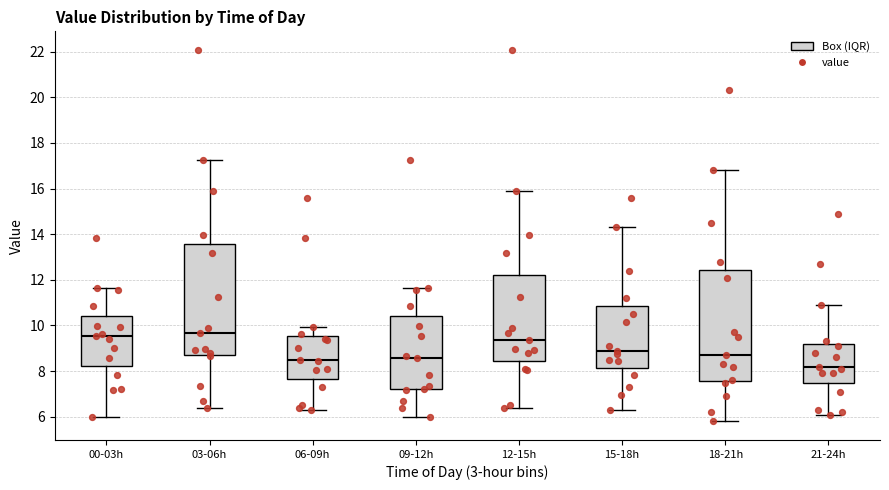

Reading left to right, transcribe this box plot: for each box, give where its median line is, the range the box spans, and where its two whiskers end, as read against the y-axis. The values are not printed on the chart, so give them approximately, as read against the axis.

00-03h: median 9.6, box 8.2 to 10.4, whiskers 6.0 to 11.6
03-06h: median 9.6, box 8.8 to 13.6, whiskers 6.4 to 17.2
06-09h: median 8.6, box 7.6 to 9.6, whiskers 6.2 to 10.0
09-12h: median 8.6, box 7.2 to 10.4, whiskers 6.0 to 11.6
12-15h: median 9.4, box 8.4 to 12.2, whiskers 6.4 to 16.0
15-18h: median 9.0, box 8.2 to 10.8, whiskers 6.2 to 14.4
18-21h: median 8.8, box 7.6 to 12.4, whiskers 5.8 to 16.8
21-24h: median 8.2, box 7.6 to 9.2, whiskers 6.2 to 11.0